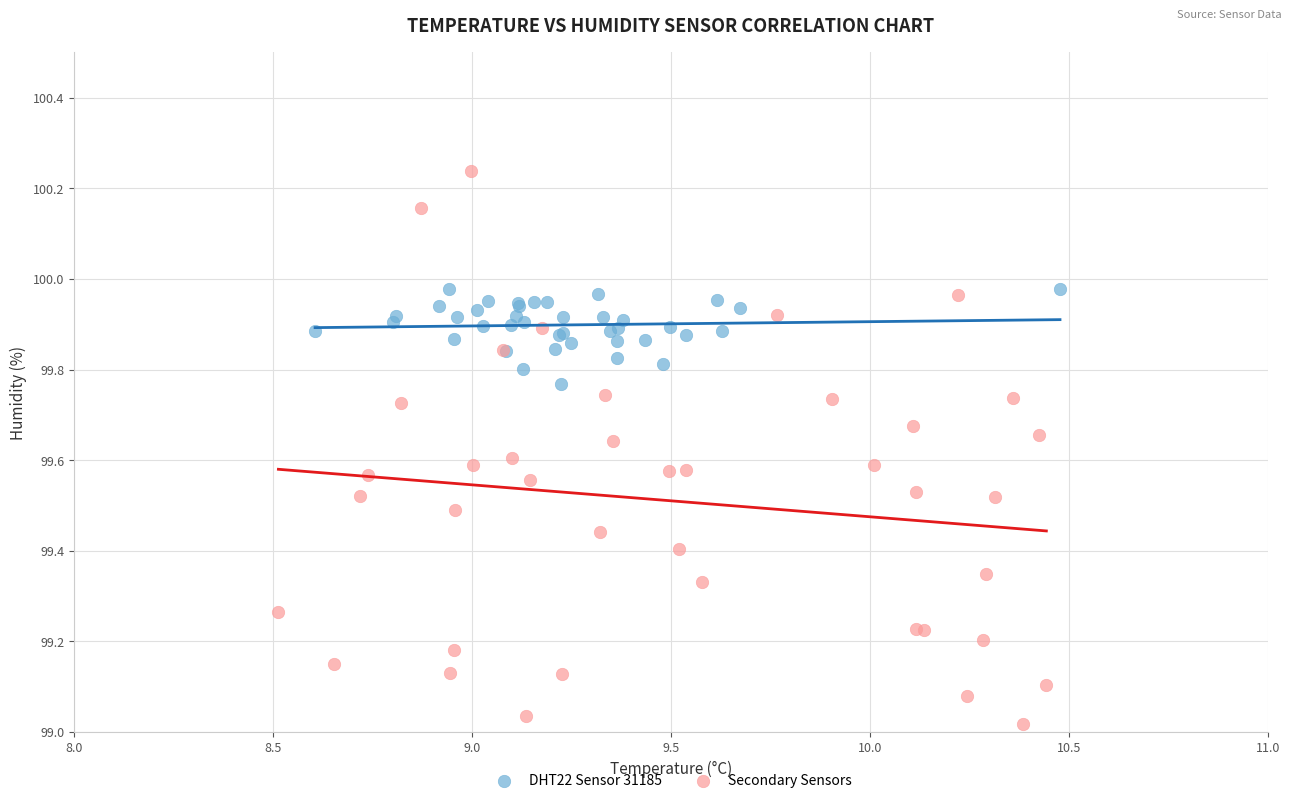

What are all the series names shown in the legend?

DHT22 Sensor 31185, Secondary Sensors